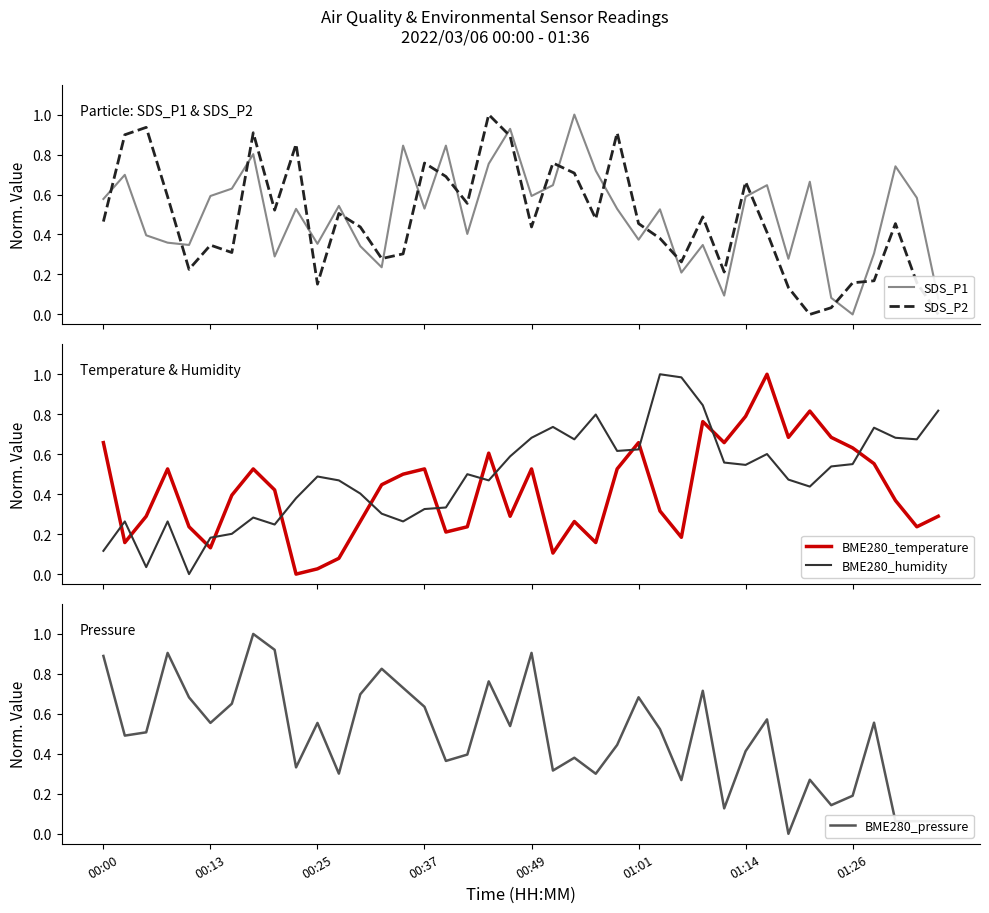

After their last crossing, which series has the higher values: BME280_temperature or BME280_humidity?

BME280_humidity